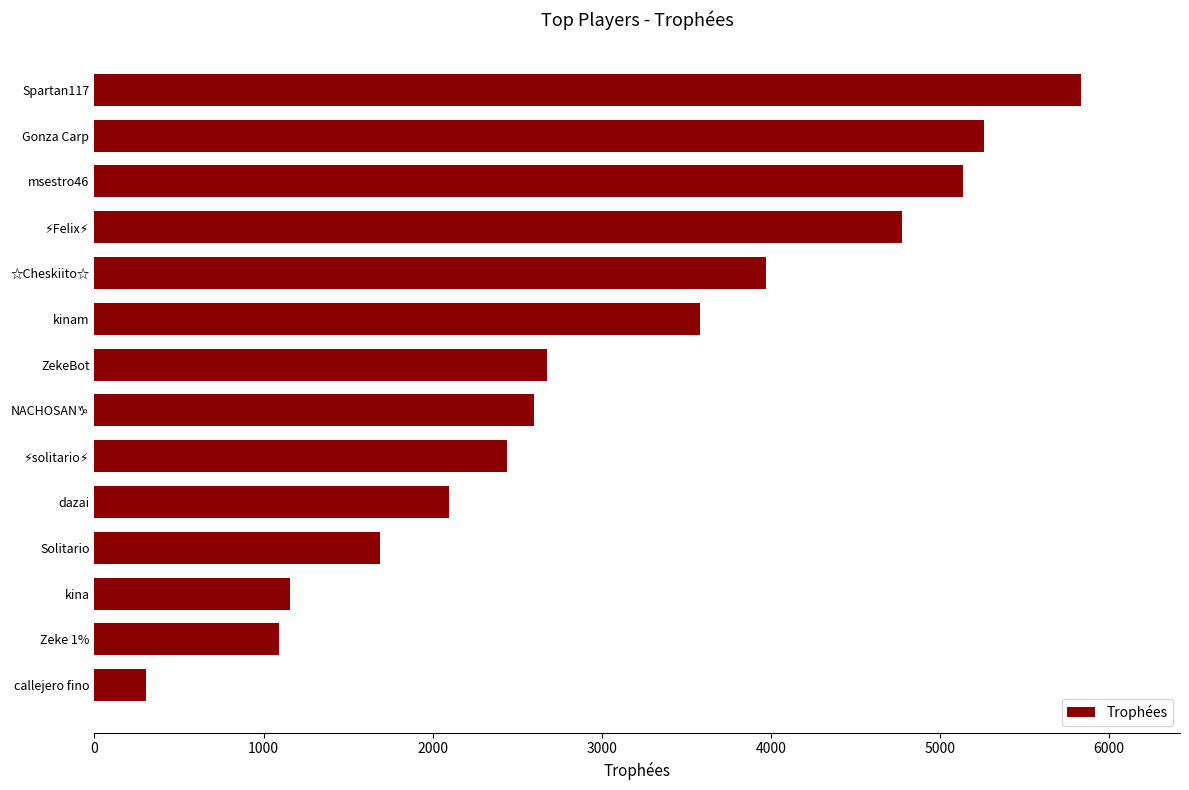

Approximately how many times larger is the value at Gonza Carp compared to callejero fino?

17.2